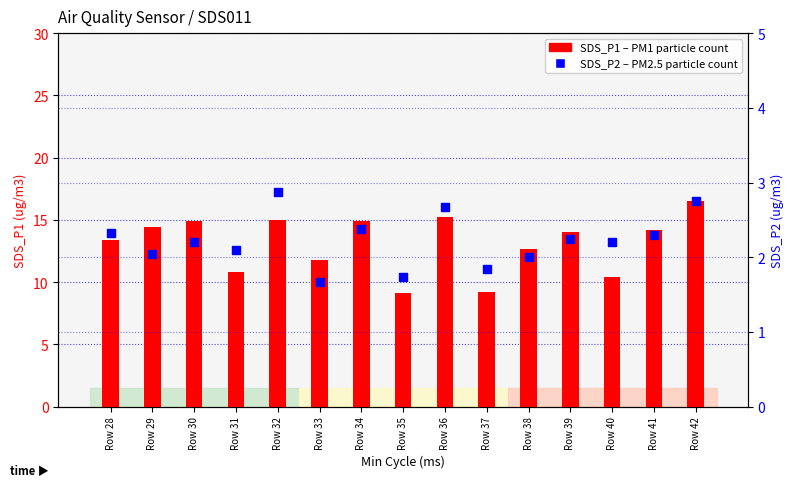

What is the total value across all series at Row 42?

19.3